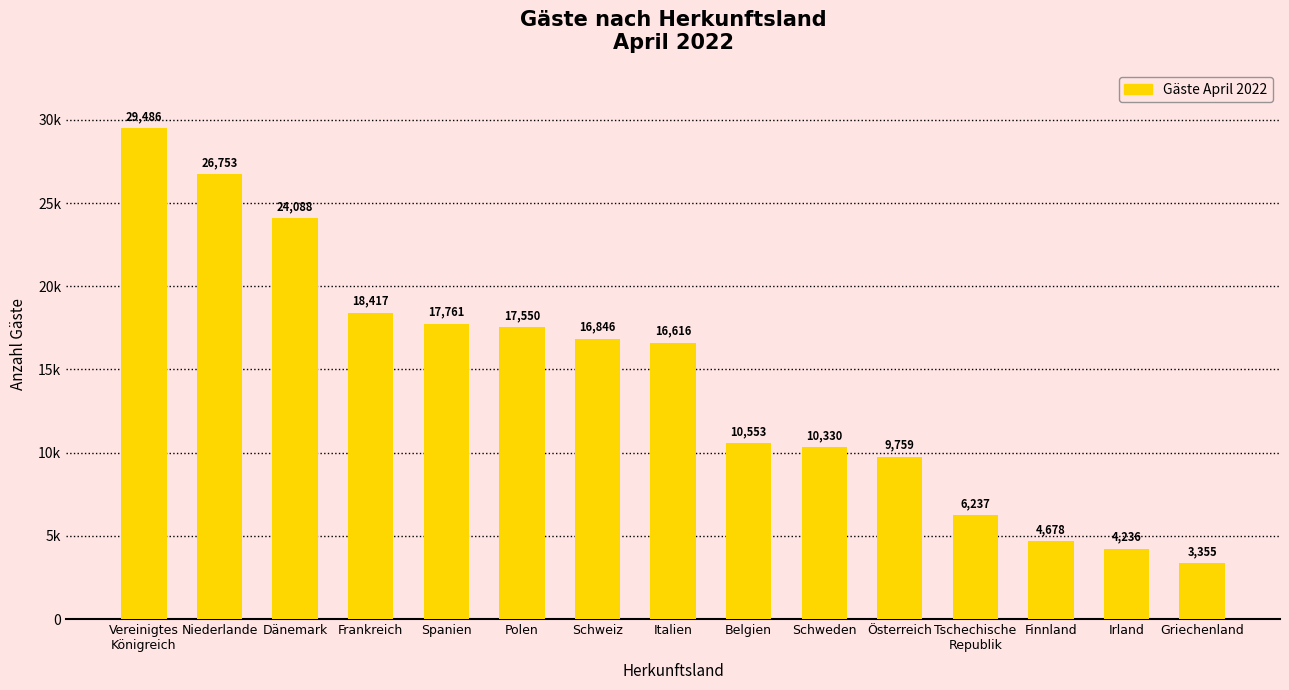

List the labels in order of value, smallest first.

Griechenland, Irland, Finnland, Tschechische
Republik, Österreich, Schweden, Belgien, Italien, Schweiz, Polen, Spanien, Frankreich, Dänemark, Niederlande, Vereinigtes
Königreich